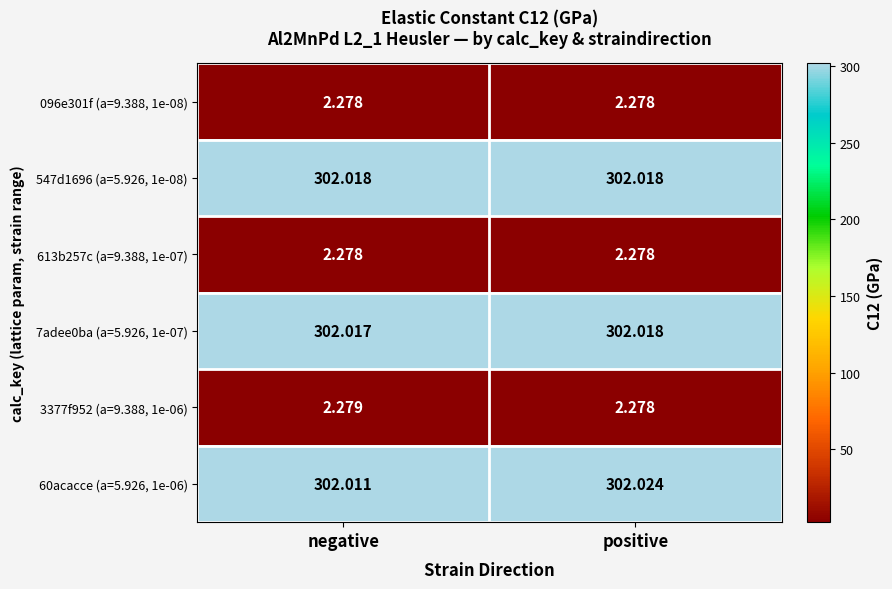

Is the value of 547d1696 (a=5.926, 1e-08) at negative greater than the value of 3377f952 (a=9.388, 1e-06) at positive?

Yes